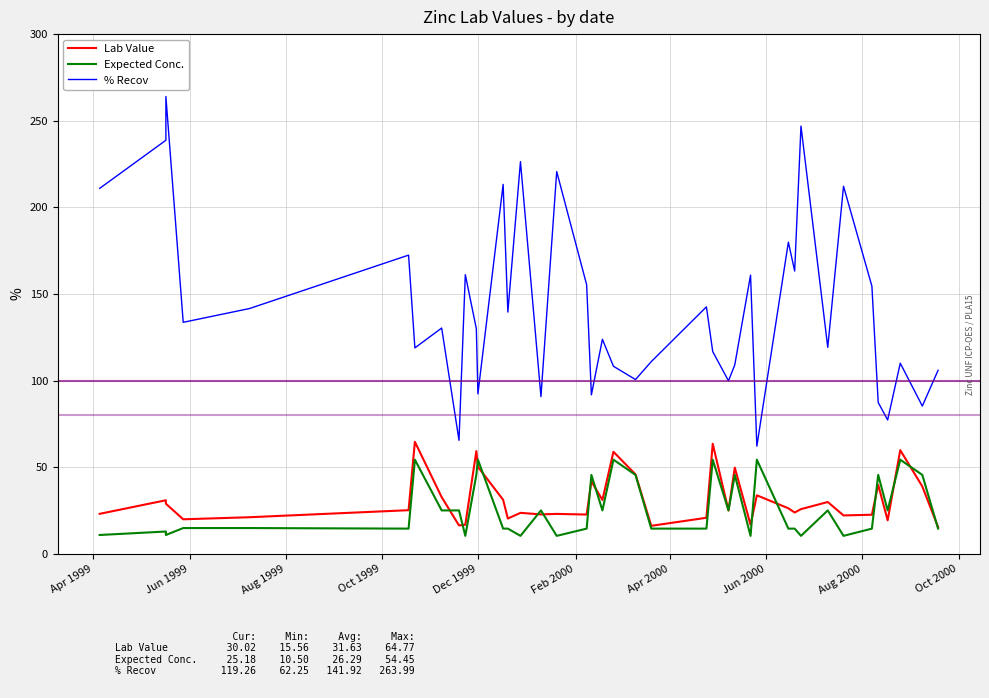

Reading left to right, transcribe all the data shown in this chart.

Lab Value: 23.2	31.0	29.0	20.1	21.2	25.3	64.8	32.8	16.5	16.9	59.4	50.3	31.3	20.5	23.8	22.9	23.2	22.8	41.9	31.2	59.0	46.0	16.3	20.9	63.6	25.2	49.9	16.9	33.9	26.4	24.0	25.9	30.0	22.3	22.7	39.9	19.5	60.0	39.0	15.6
Expected Conc.: 11.0	13.0	11.0	15.0	15.0	14.7	54.5	25.2	25.2	10.5	45.7	54.5	14.7	14.7	10.5	25.2	10.5	14.7	45.7	25.2	54.5	45.7	14.7	14.7	54.5	25.2	45.7	10.5	54.5	14.7	14.7	10.5	25.2	10.5	14.7	45.7	25.2	54.5	45.7	14.7
% Recov: 211.0	238.8	264.0	133.7	141.6	172.5	119.0	130.4	65.6	161.2	130.0	92.4	213.3	139.6	226.4	90.9	220.7	155.4	91.9	123.9	108.4	100.7	111.0	142.6	116.8	99.9	109.2	160.9	62.2	180.0	163.3	246.9	119.3	212.2	154.6	87.5	77.4	110.1	85.4	106.0